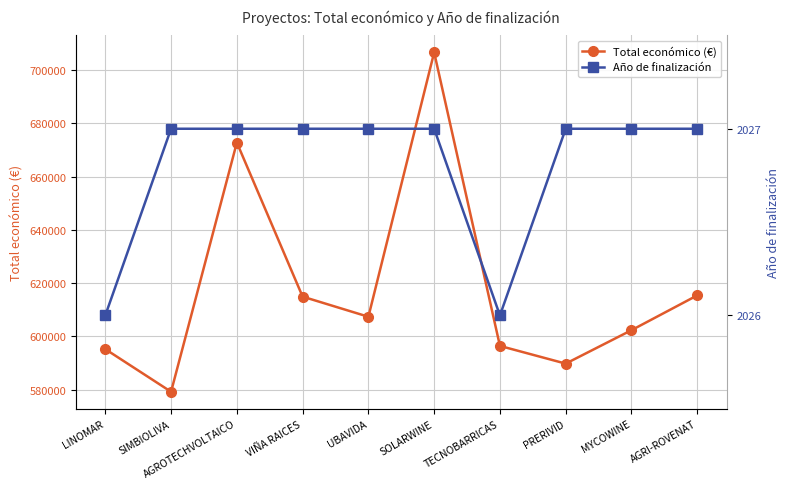

Reading right to left, extract all data points from this chart.

Total económico (€): AGRI-ROVENAT=615375.0	MYCOWINE=602295.4	PRERIVID=589731.0	TECNOBARRICAS=596384.0	SOLARWINE=706697.0	UBAVIDA=607342.0	VIÑA RAICES=614907.0	AGROTECHVOLTAICO=672807.0	SIMBIOLIVA=579152.0	LINOMAR=595173.0
Año de finalización: AGRI-ROVENAT=2027.0	MYCOWINE=2027.0	PRERIVID=2027.0	TECNOBARRICAS=2026.0	SOLARWINE=2027.0	UBAVIDA=2027.0	VIÑA RAICES=2027.0	AGROTECHVOLTAICO=2027.0	SIMBIOLIVA=2027.0	LINOMAR=2026.0